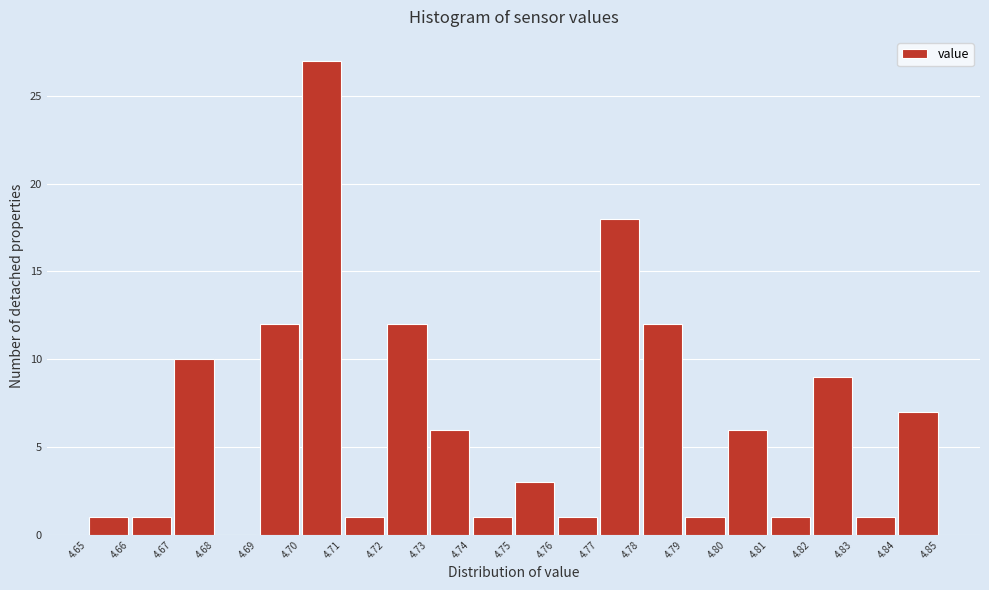

Over which range of the x-axis is the bar tallest?

4.70 to 4.71